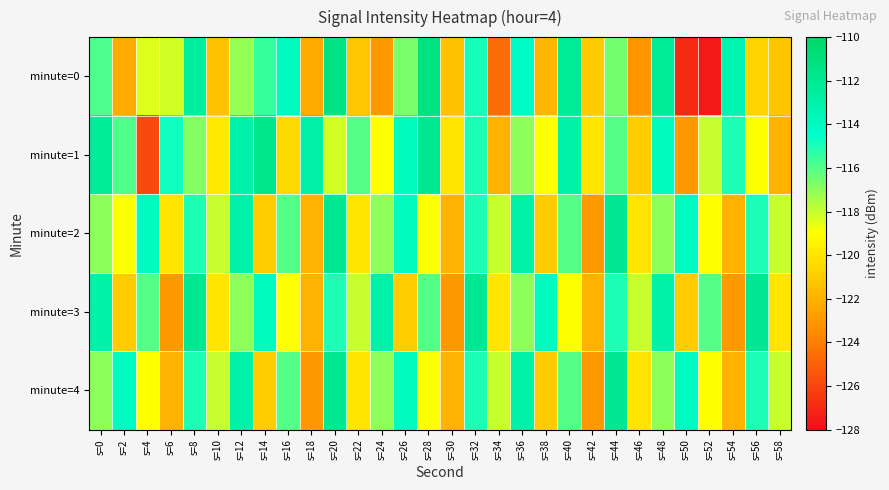

At which category is the sum across all series the highest?

s=20